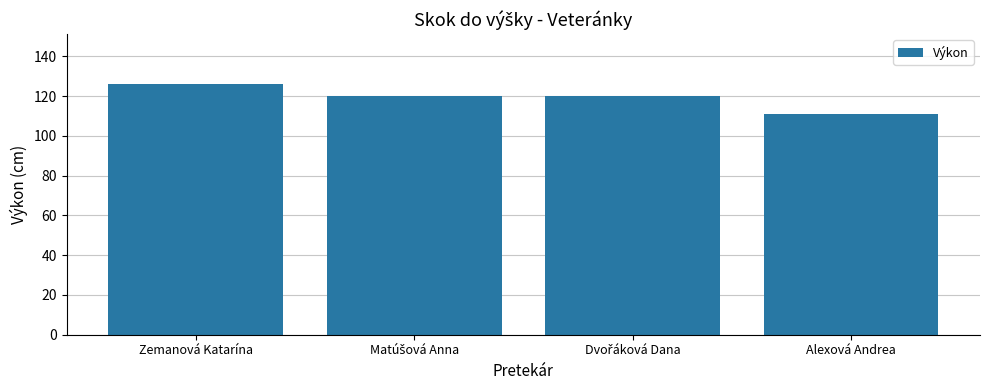

The chart shows a value of 126 at Zemanová Katarína. True or false?

True